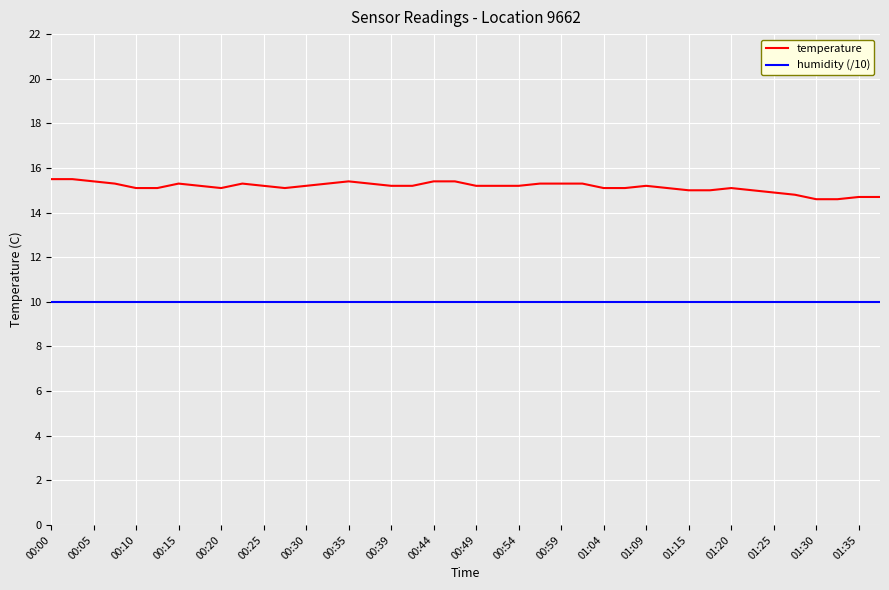

True or false: humidity (/10) and temperature cross at least once.

False